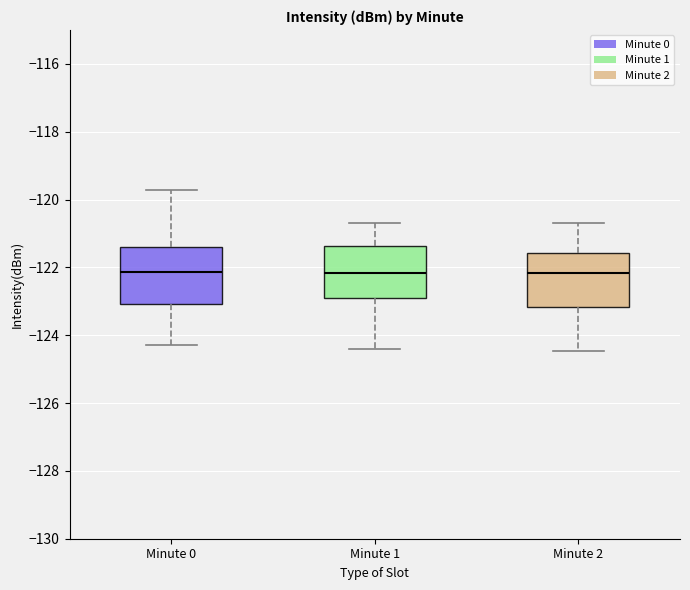

Reading left to right, transcribe this box plot: for each box, give where its median line is, the range the box spans, and where its two whiskers end, as read against the y-axis. The values are not printed on the chart, so give them approximately, as read against the axis.

Minute 0: median -122.2, box -123.0 to -121.4, whiskers -124.2 to -119.8
Minute 1: median -122.2, box -122.8 to -121.4, whiskers -124.4 to -120.6
Minute 2: median -122.2, box -123.2 to -121.6, whiskers -124.4 to -120.6